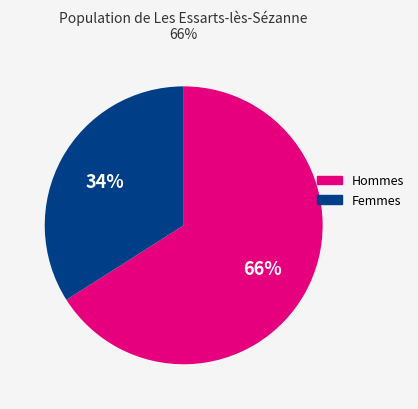

Combined, do Femmes and Hommes account for over 50%?

Yes